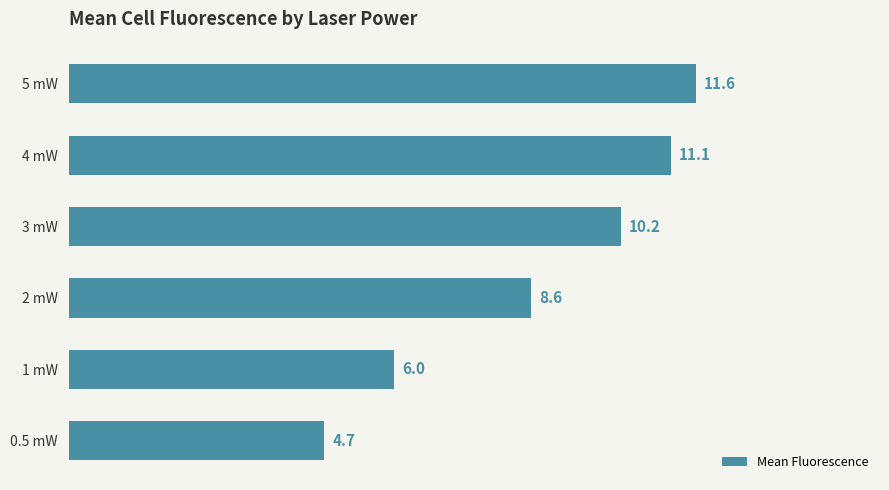

Are the bars horizontal?

Yes